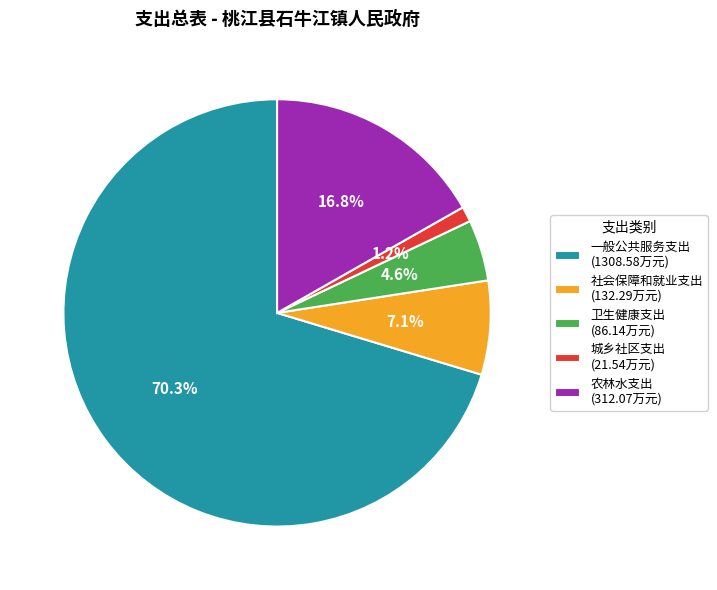

What percentage is the 一般公共服务支出 slice, to the nearest percent?

70%